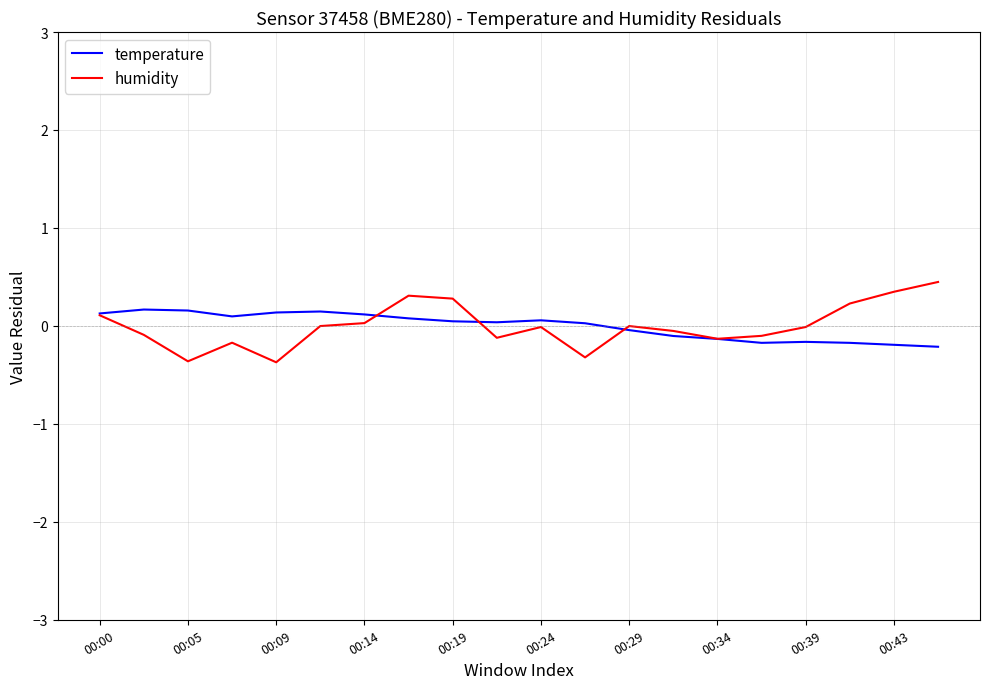

Which series has the widest spread of values?

humidity